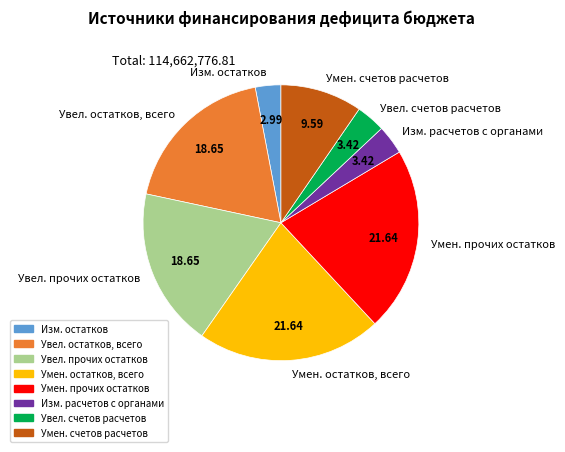

Is Изм. остатков the majority of the pie?

No